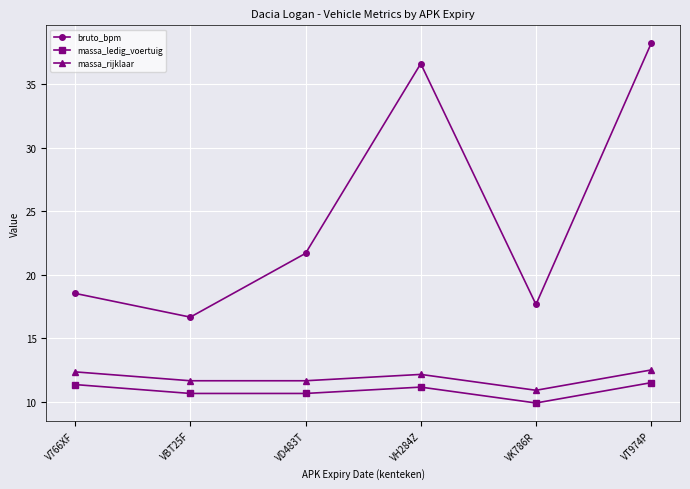

What is the label of the 6th point from the left?

VT974P